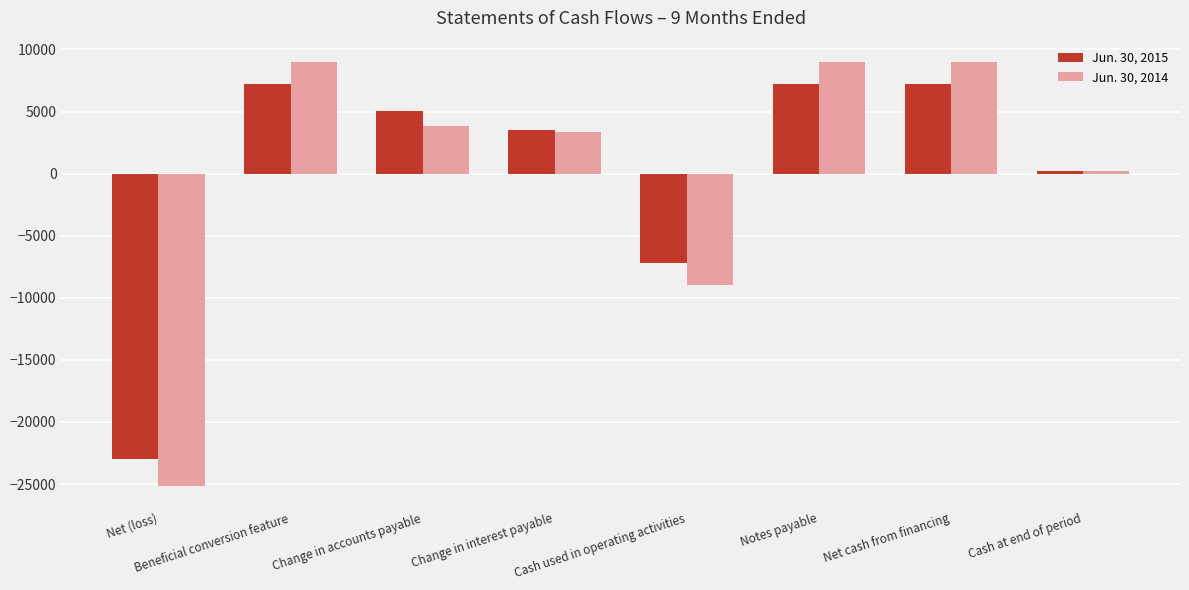

What are all the series names shown in the legend?

Jun. 30, 2015, Jun. 30, 2014